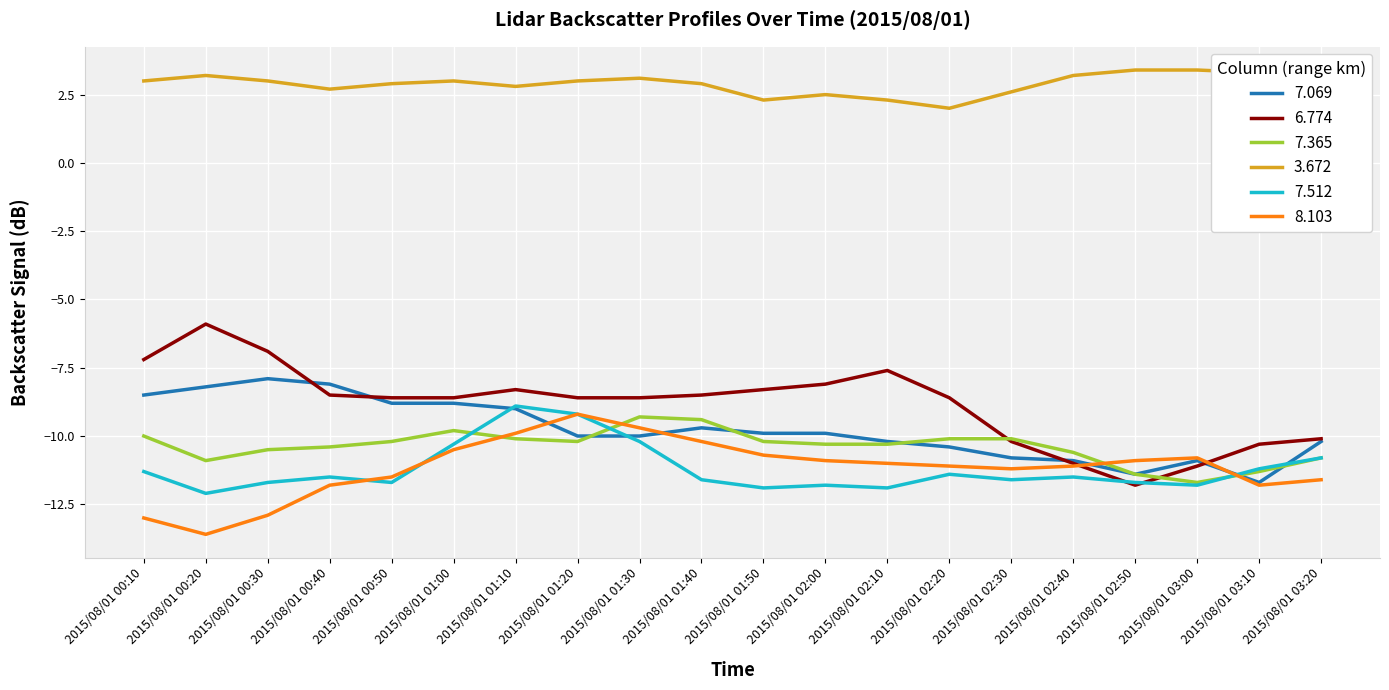

What position from the left is 2015/08/01 00:20?

2